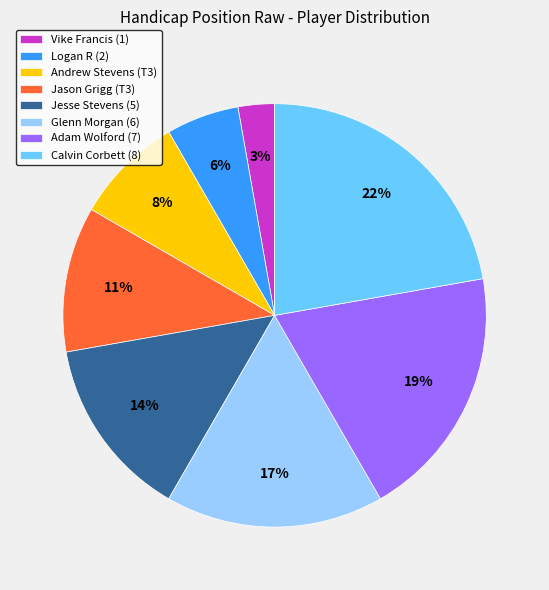

True or false: Jesse Stevens (5) accounts for 21% of the total.

False